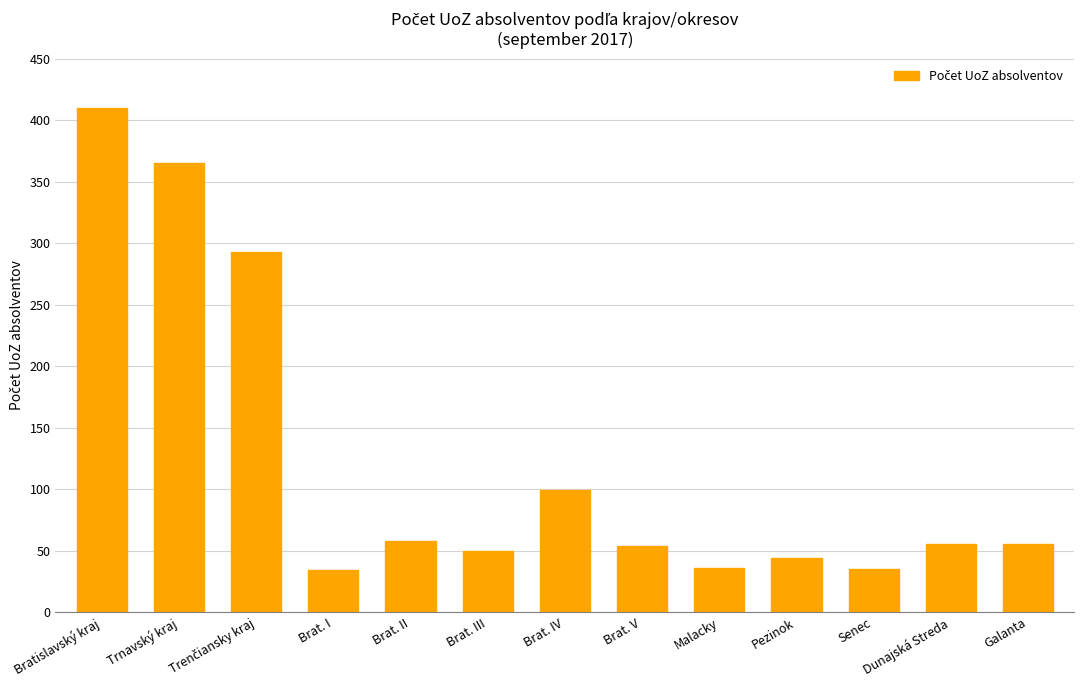

What is the difference between the maximum and minimum values?

376